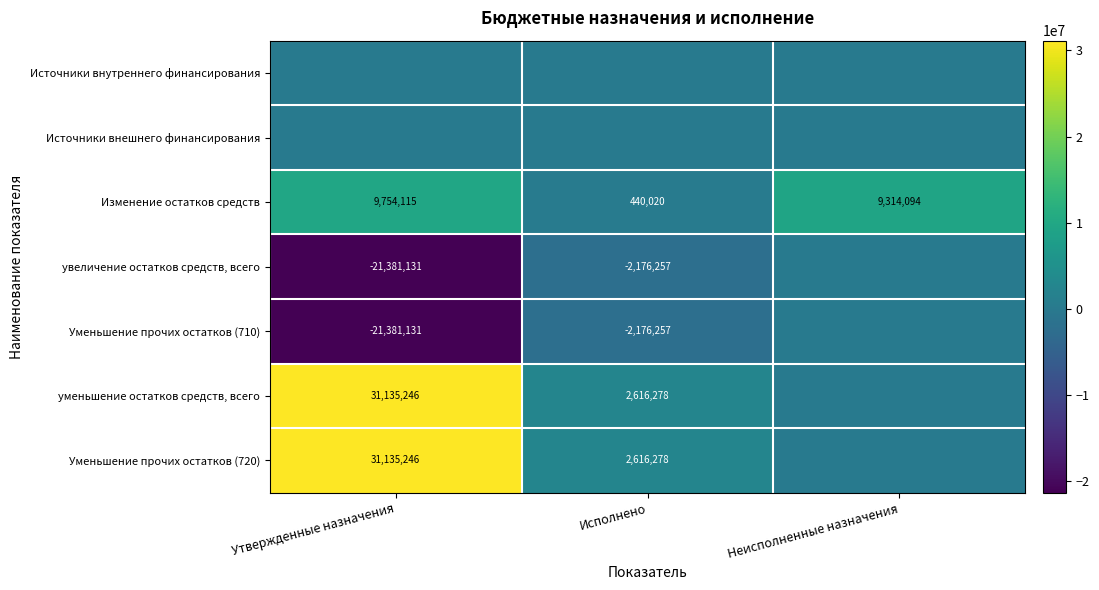

Which has a higher value, Утвержденные назначения or Исполнено?

Утвержденные назначения